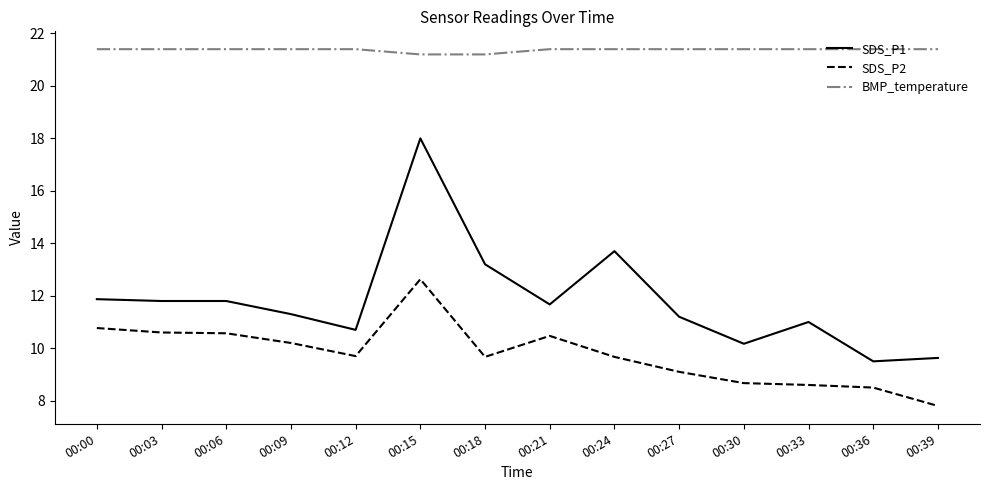

Reading left to right, transcribe all the data shown in this chart.

SDS_P1: 11.9	11.8	11.8	11.3	10.7	18.0	13.2	11.7	13.7	11.2	10.2	11.0	9.5	9.6
SDS_P2: 10.8	10.6	10.6	10.2	9.7	12.6	9.7	10.5	9.7	9.1	8.7	8.6	8.5	7.8
BMP_temperature: 21.4	21.4	21.4	21.4	21.4	21.2	21.2	21.4	21.4	21.4	21.4	21.4	21.4	21.4